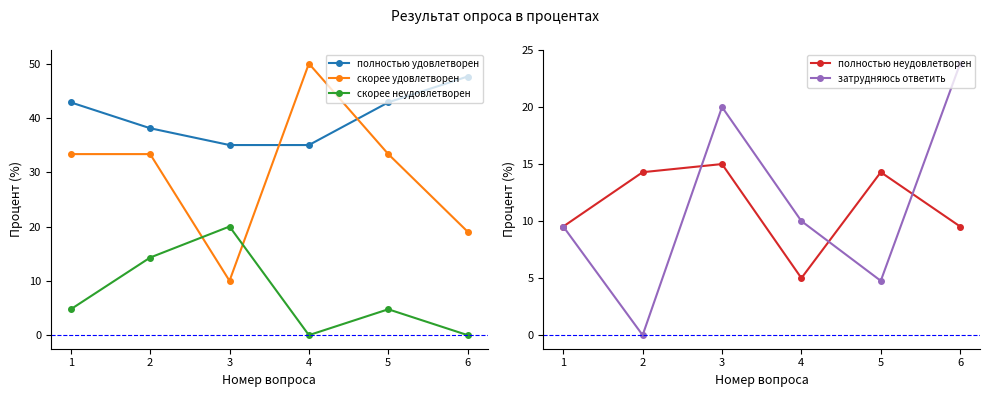

How many intersections are there between скорее неудовлетворен and затрудняюсь ответить?

1